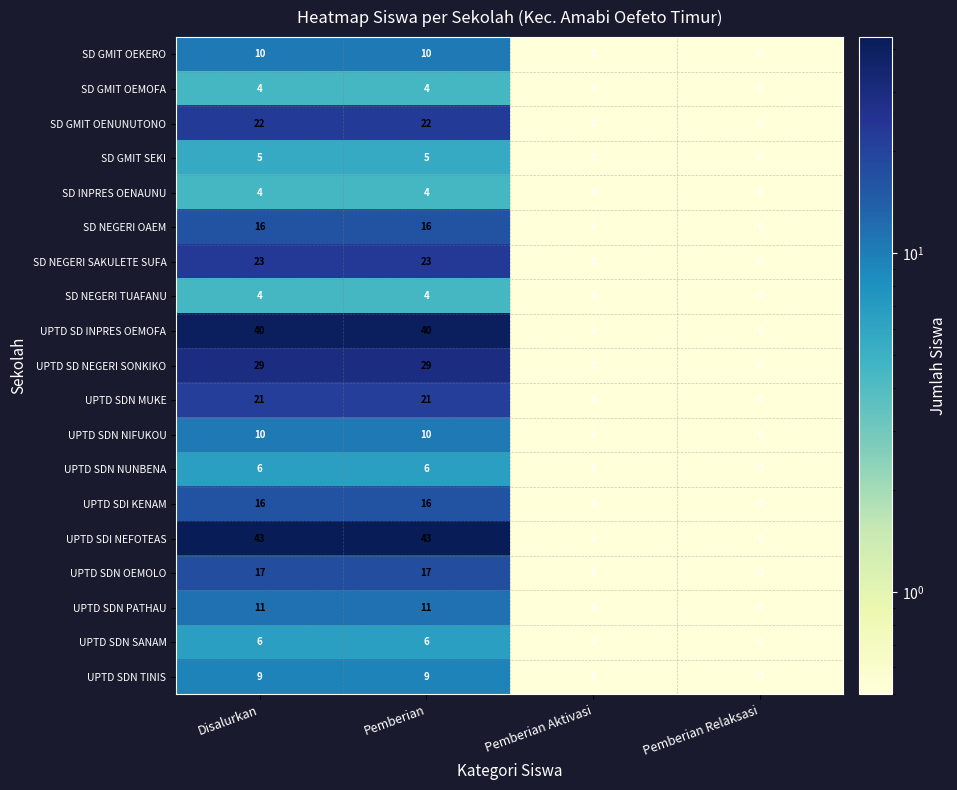

What is the approximate value of SD GMIT SEKI at Disalurkan?

5